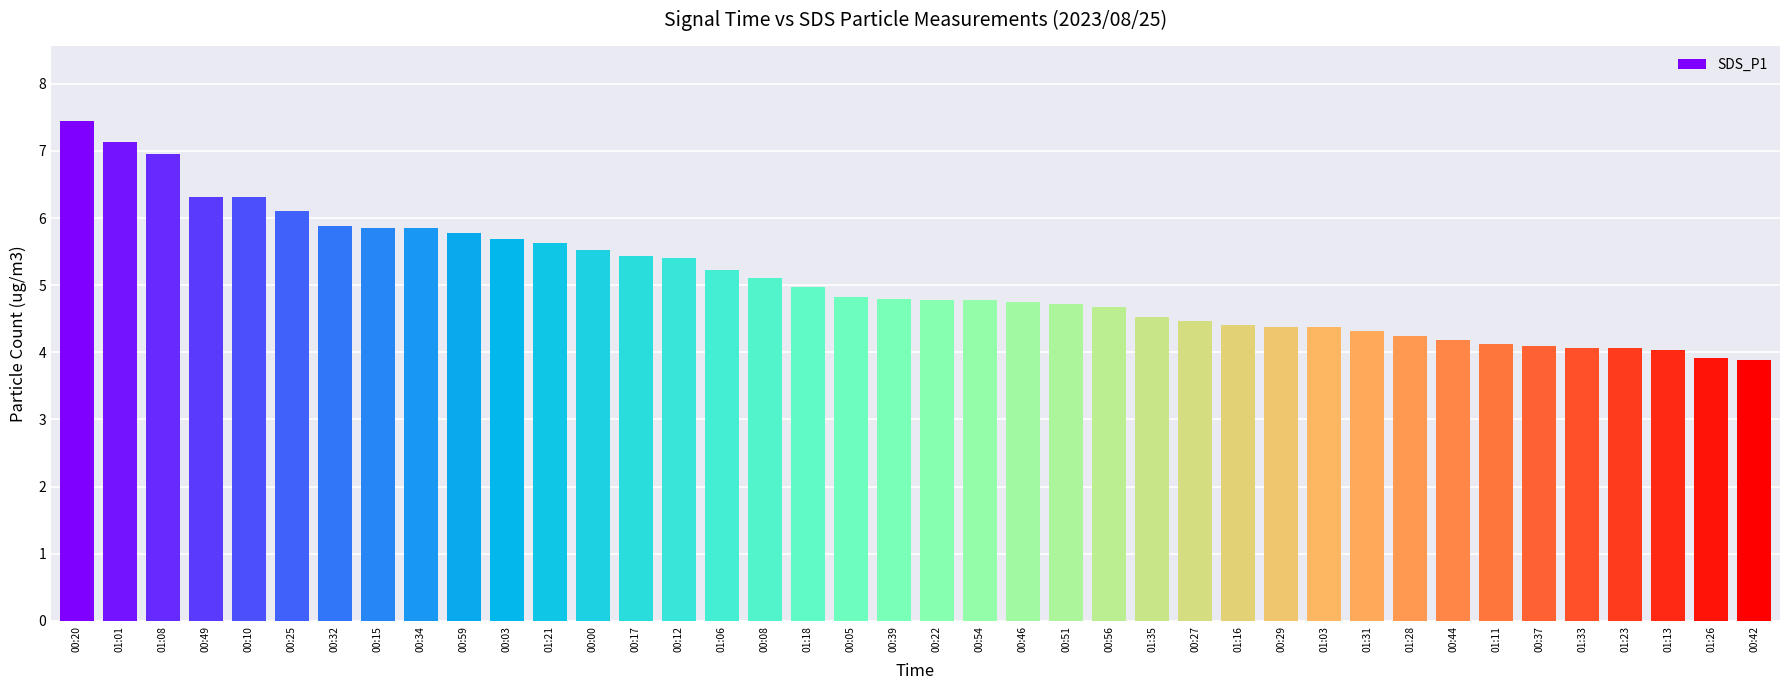

What is the change in value from 00:10 to 01:28?

-2.1